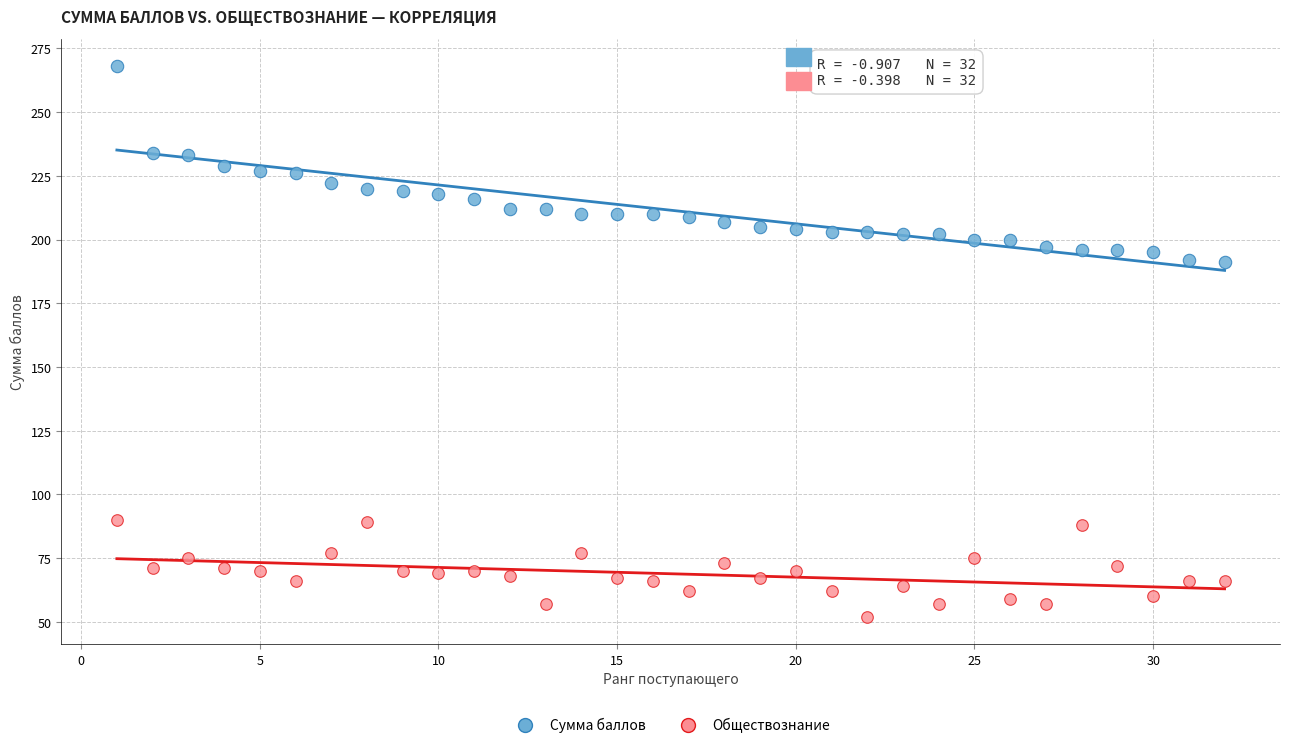

What are all the series names shown in the legend?

Сумма баллов, Обществознание